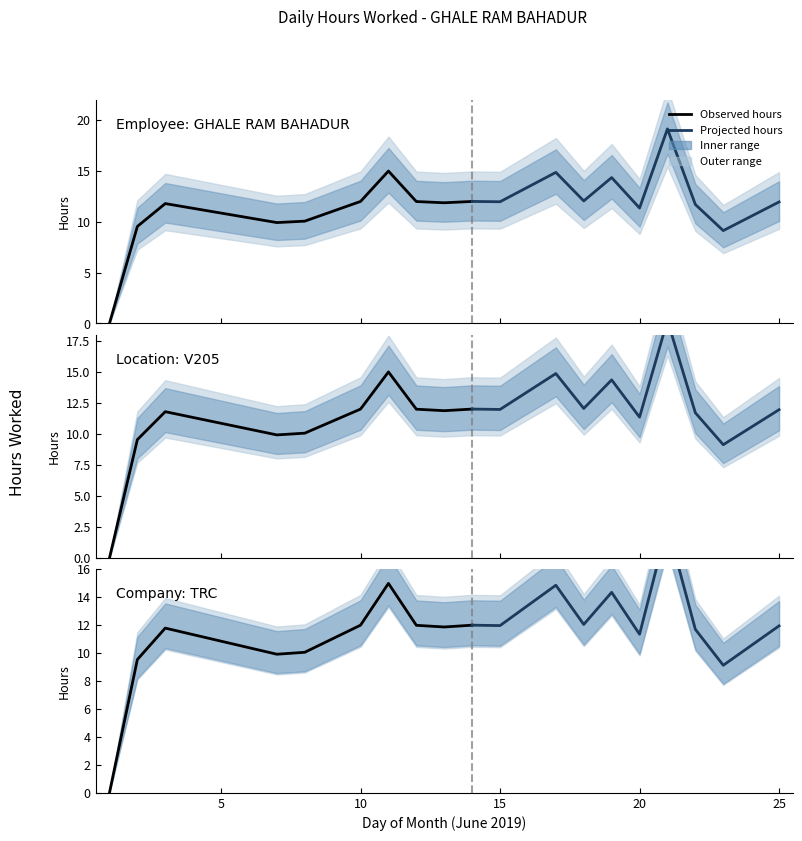

Between 10 and 25, which series saw the biggest shift?

Projected hours